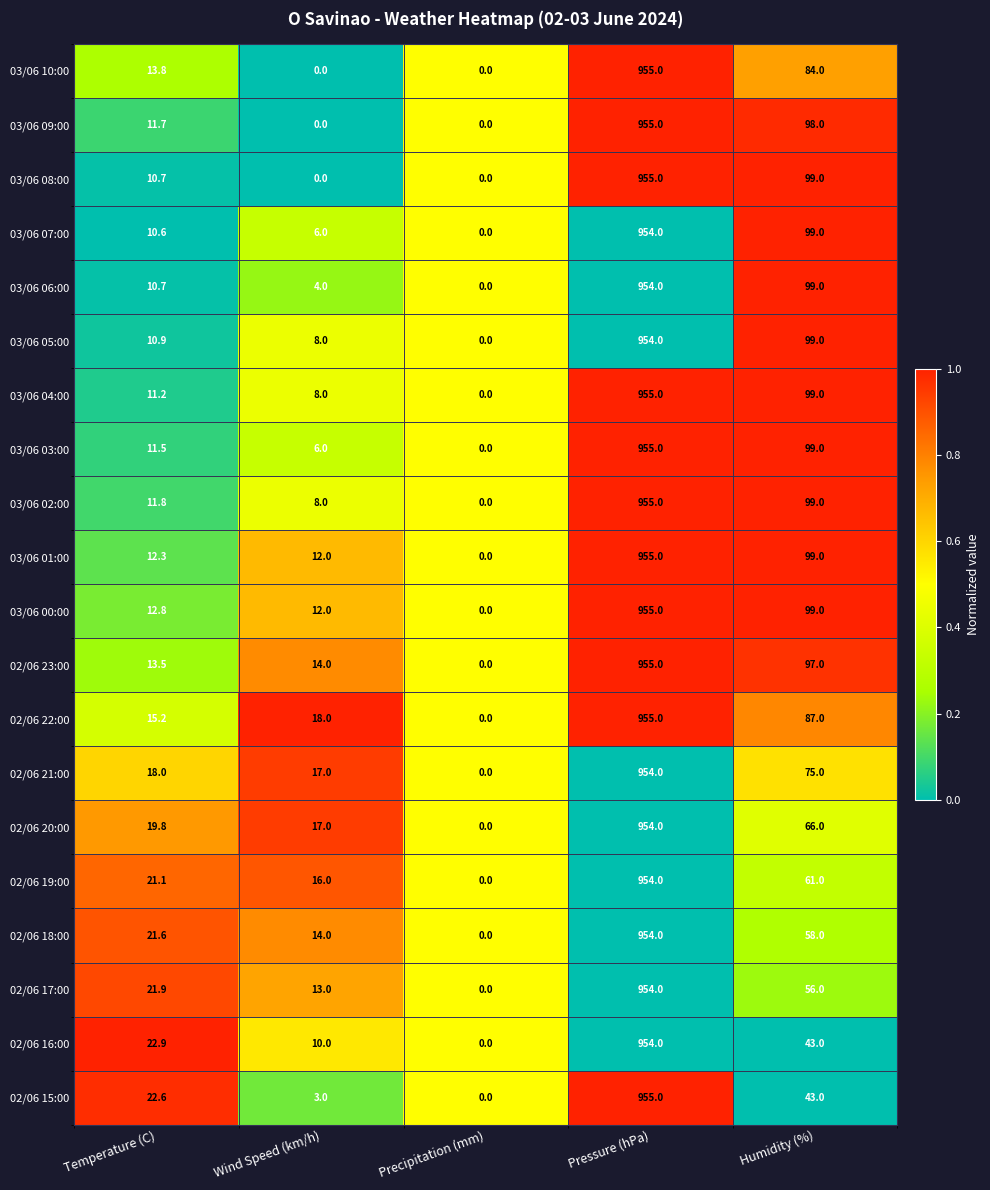

List the labels in order of 02/06 20:00 value, smallest first.

Precipitation (mm), Wind Speed (km/h), Temperature (C), Humidity (%), Pressure (hPa)